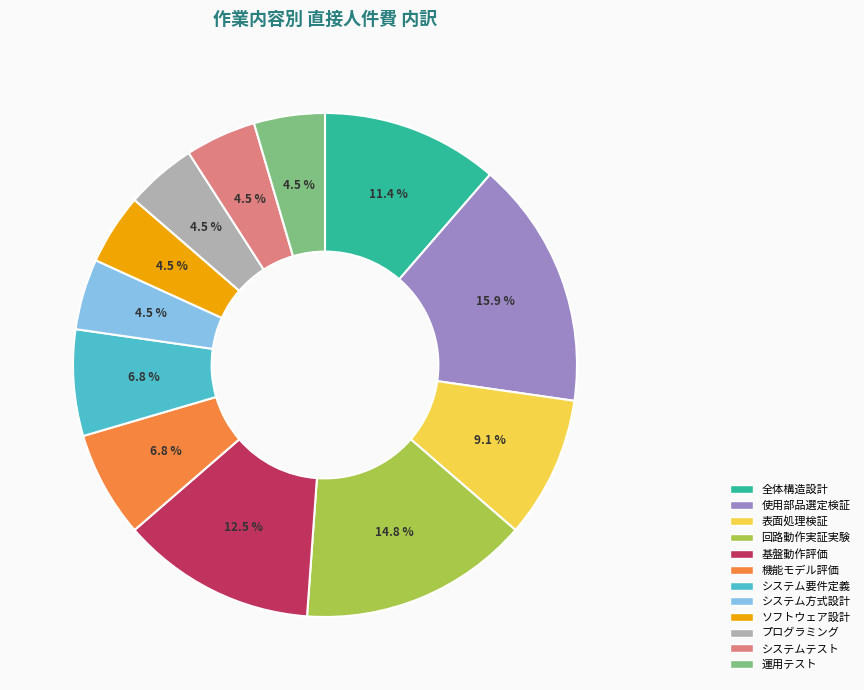

What percentage is NOT represented by プログラミング?

95.5%